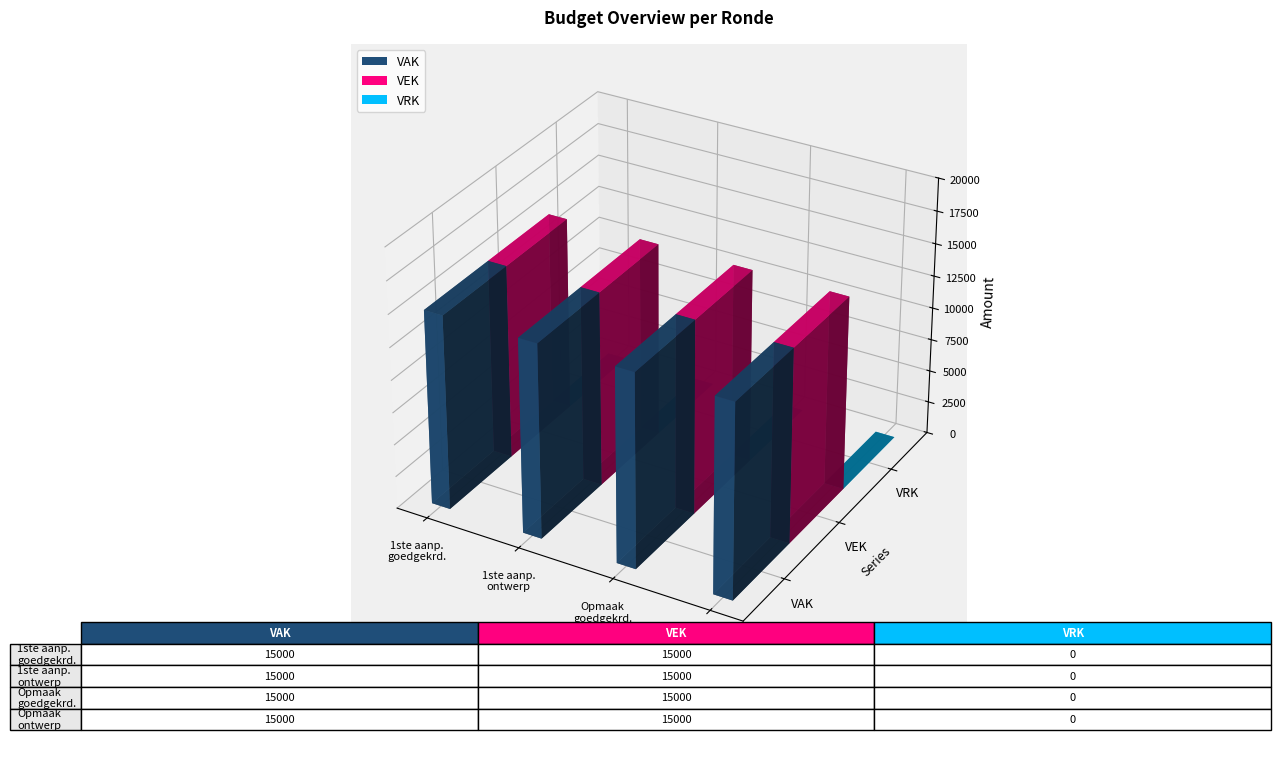

The VAK series shows 15000 at 2023 1ste aanpassing – ontwerp. True or false?

True